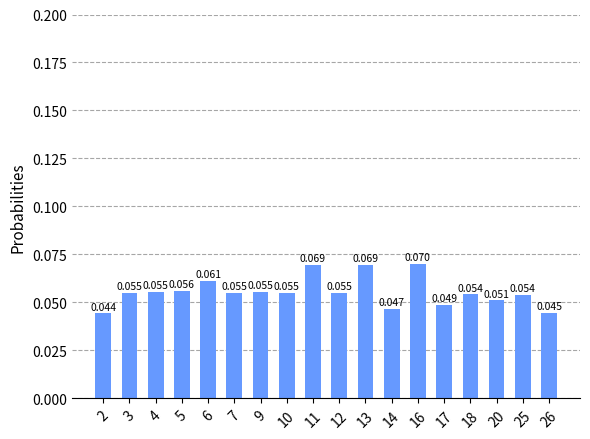

Count the number of data series in this chart.

1